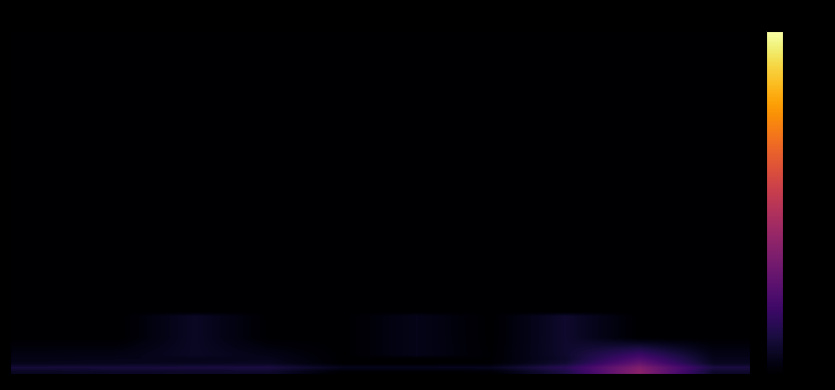

What is the maximum value shown in the chart?

-50.0